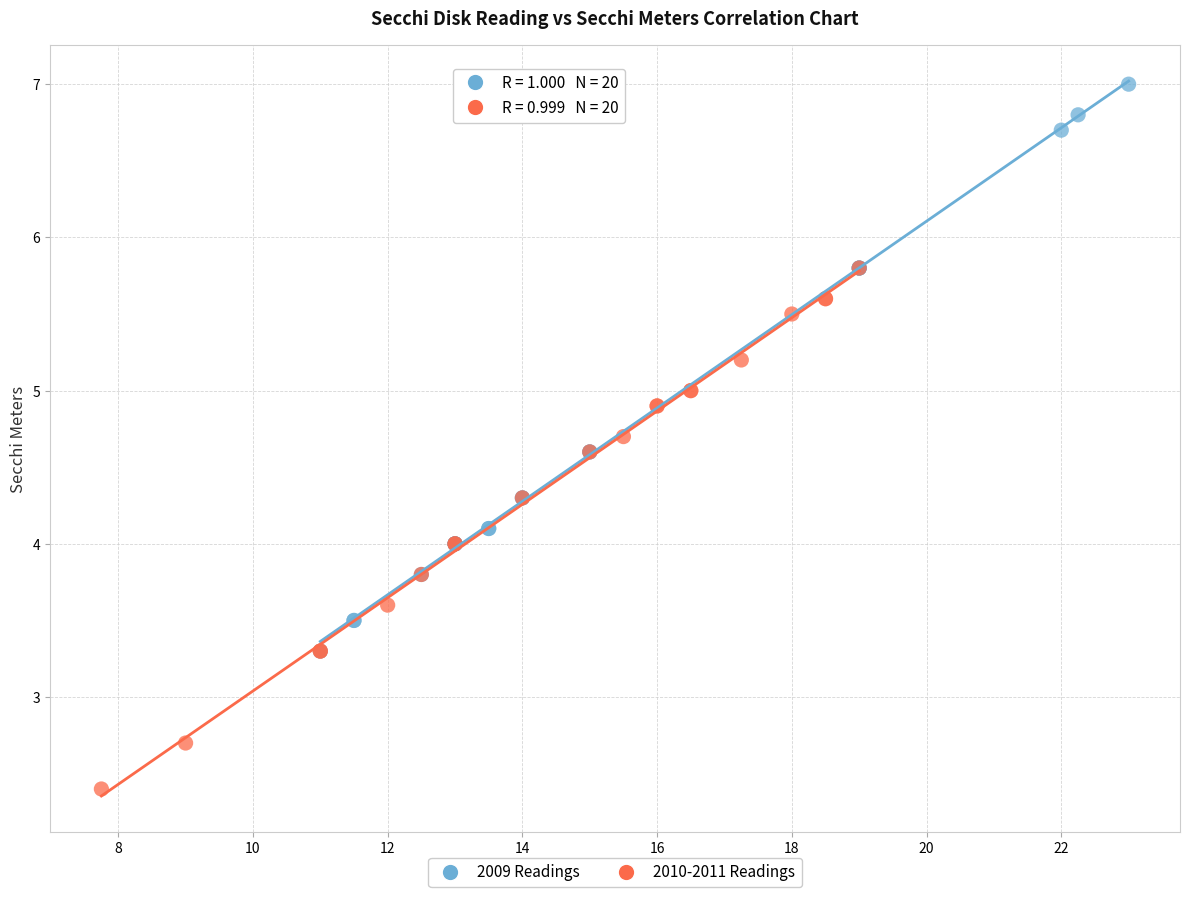

Which series reaches the maximum Y coordinate?

2009 Readings